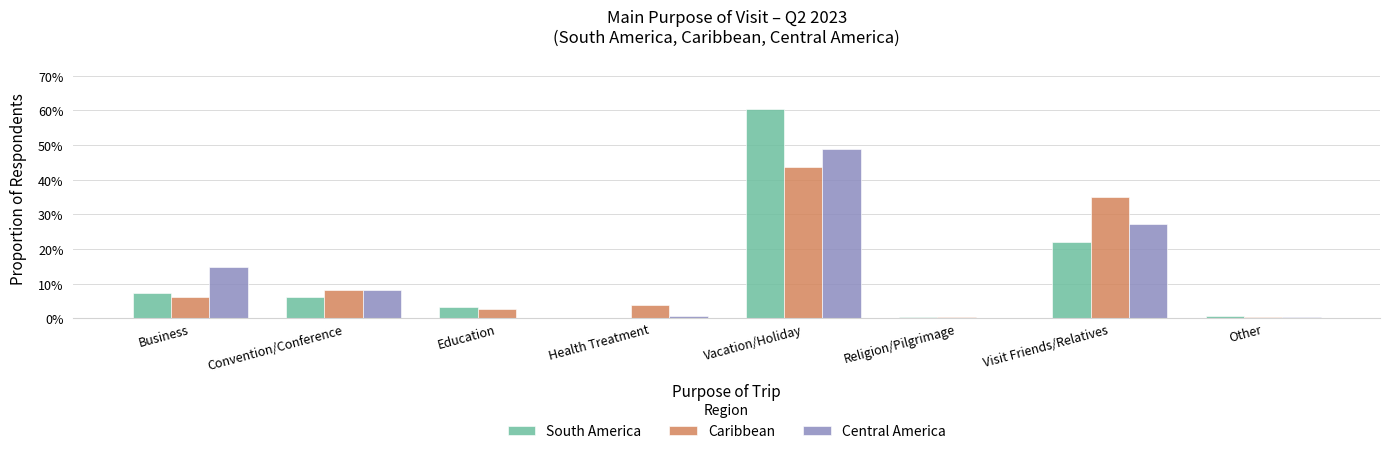

What are all the series names shown in the legend?

South America, Caribbean, Central America